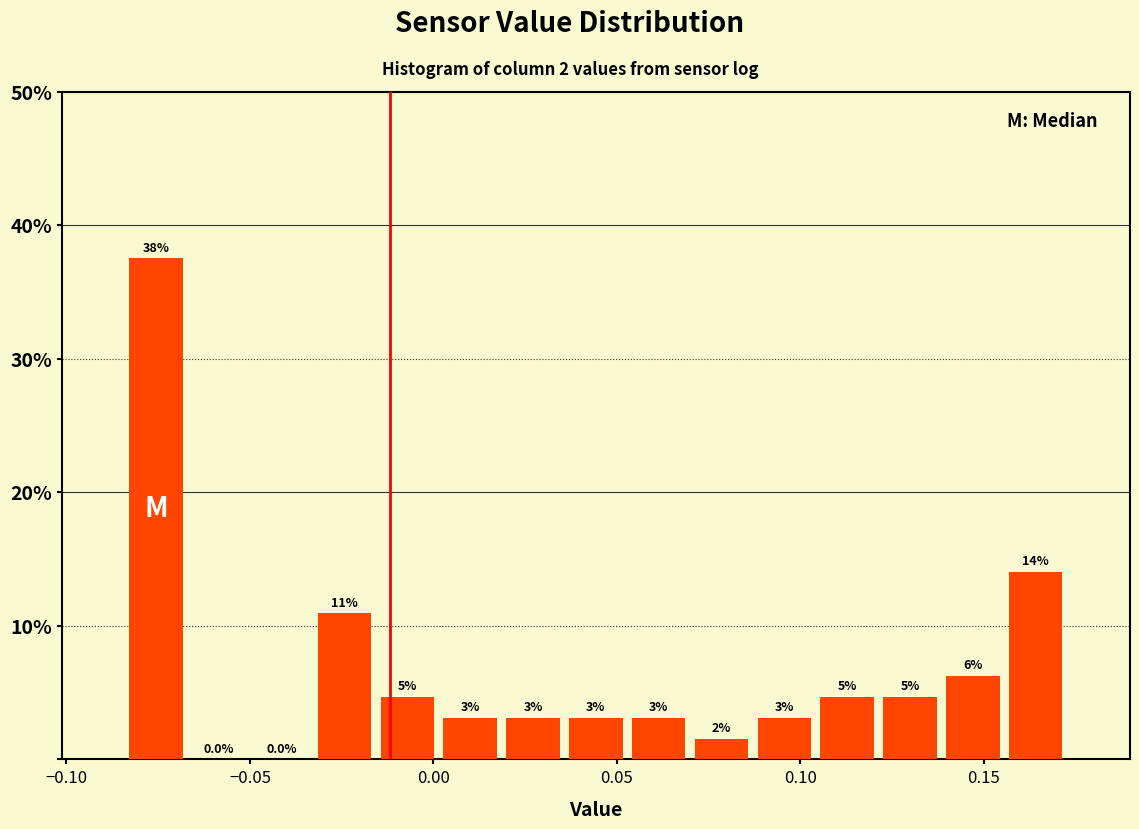

Around what value on the x-axis is the tallest bar? Give the approximate position of its centre, as read against the axis.

-0.075